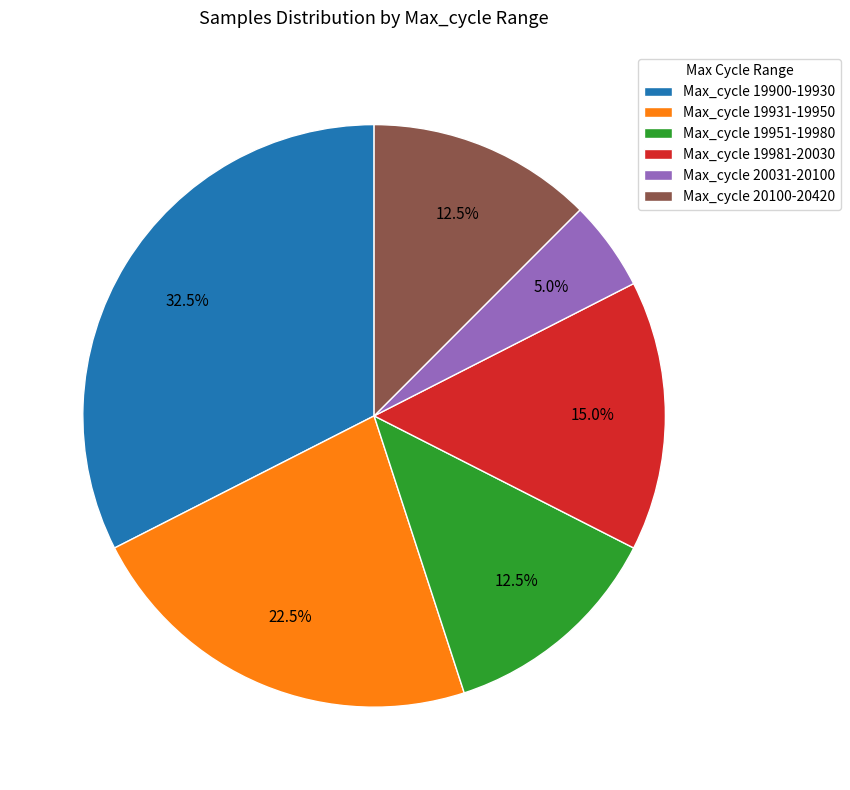

Is Max_cycle 20100-20420 the majority of the pie?

No